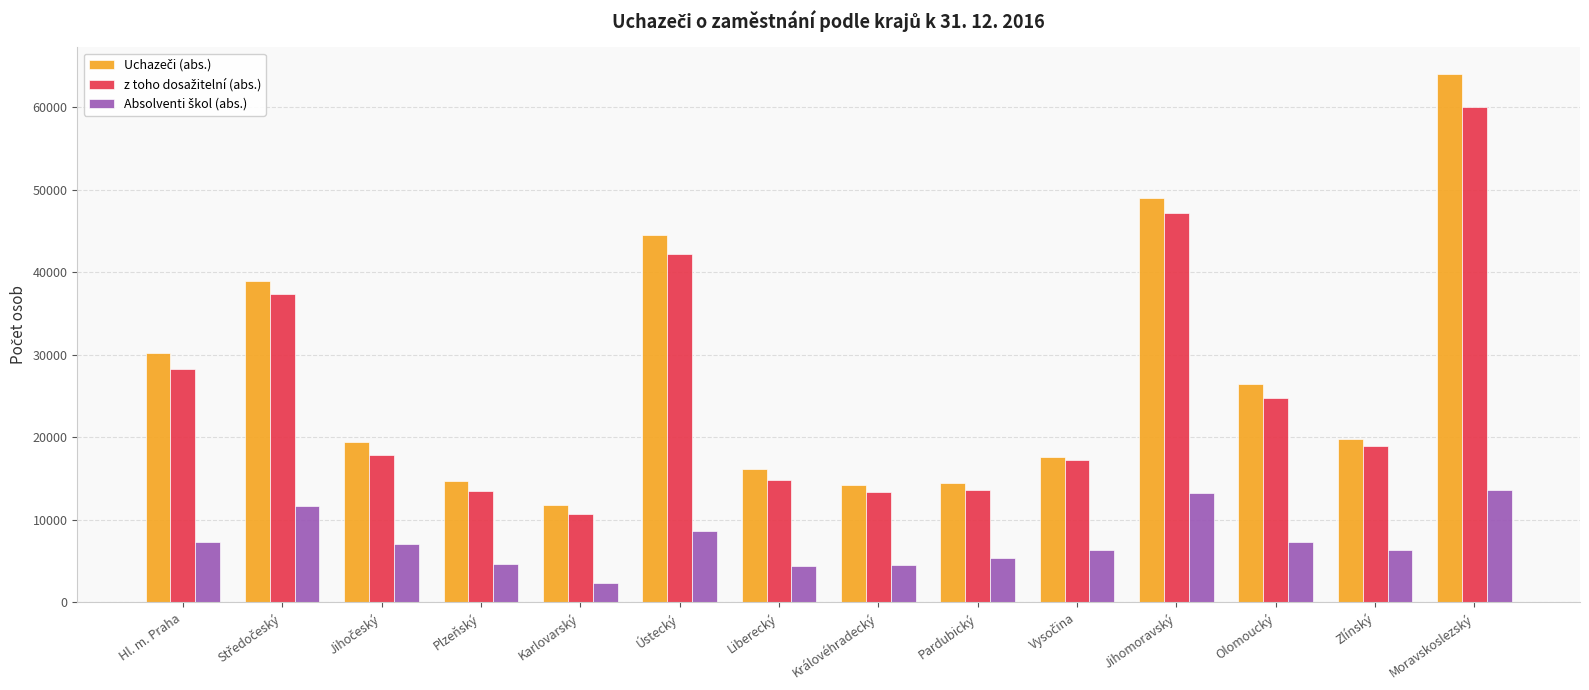

What is the difference between the highest and lowest values at Zlínský?

13554